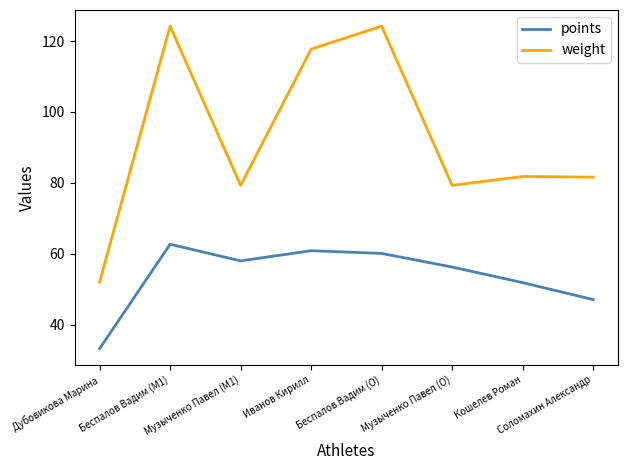

Rank the series by their average value, from highest to lowest.

weight, points